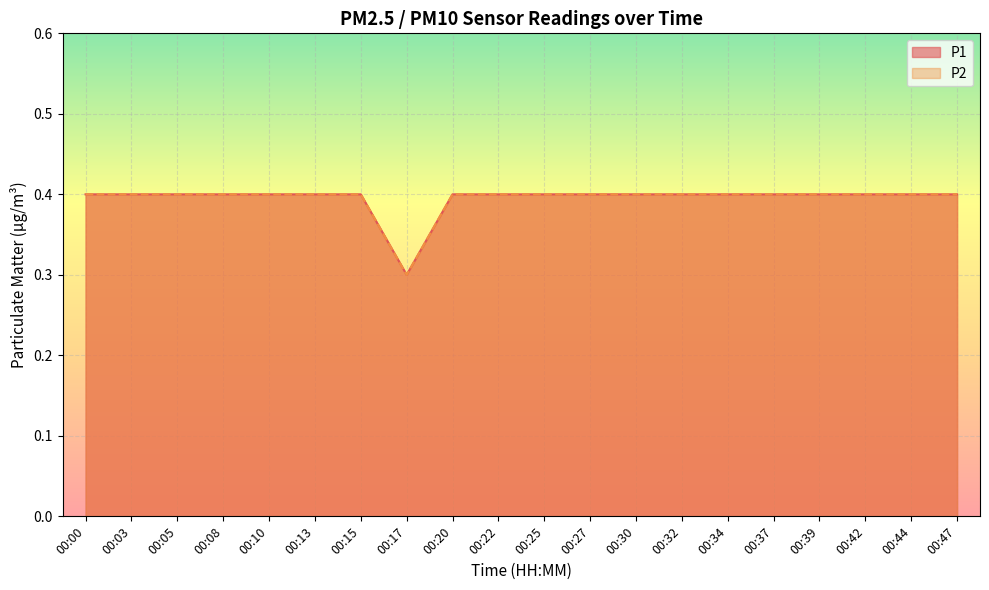

List the series in order of their peak value, lowest first.

P1, P2